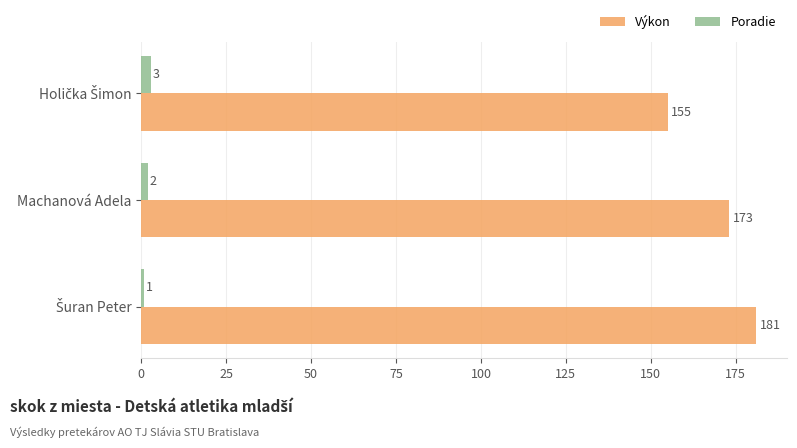

Which series has the largest total across all categories?

Výkon